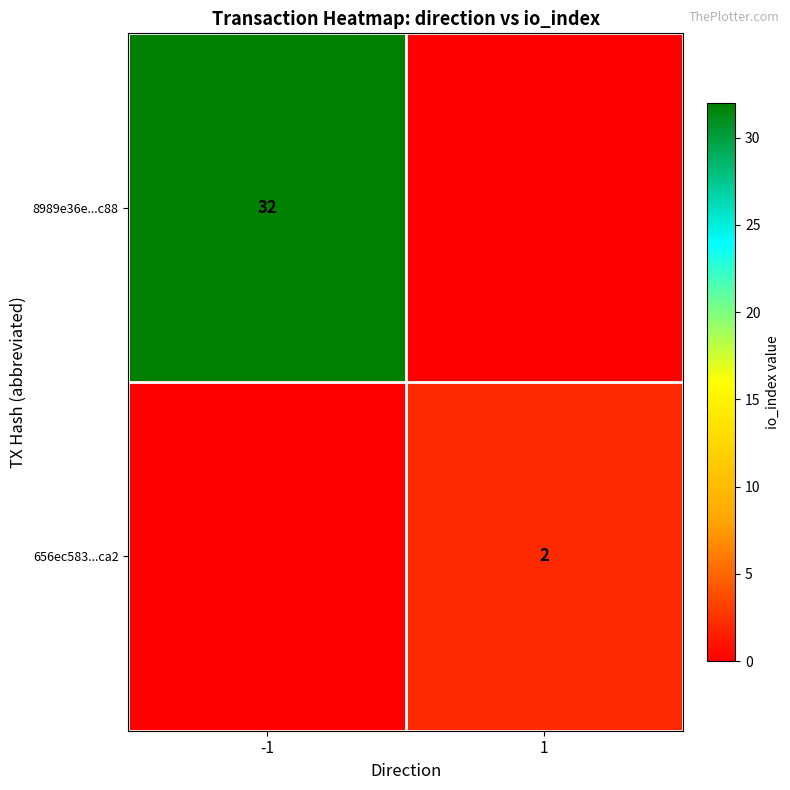

Is it true that 8989e36e...c88 equals 32 at -1?

True